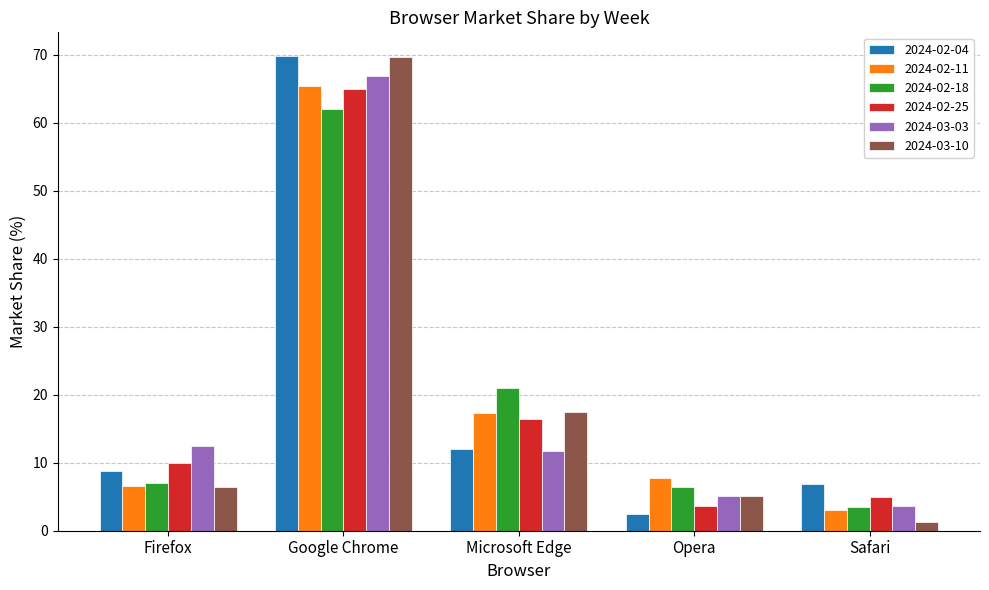

How many groups of bars are there?

5